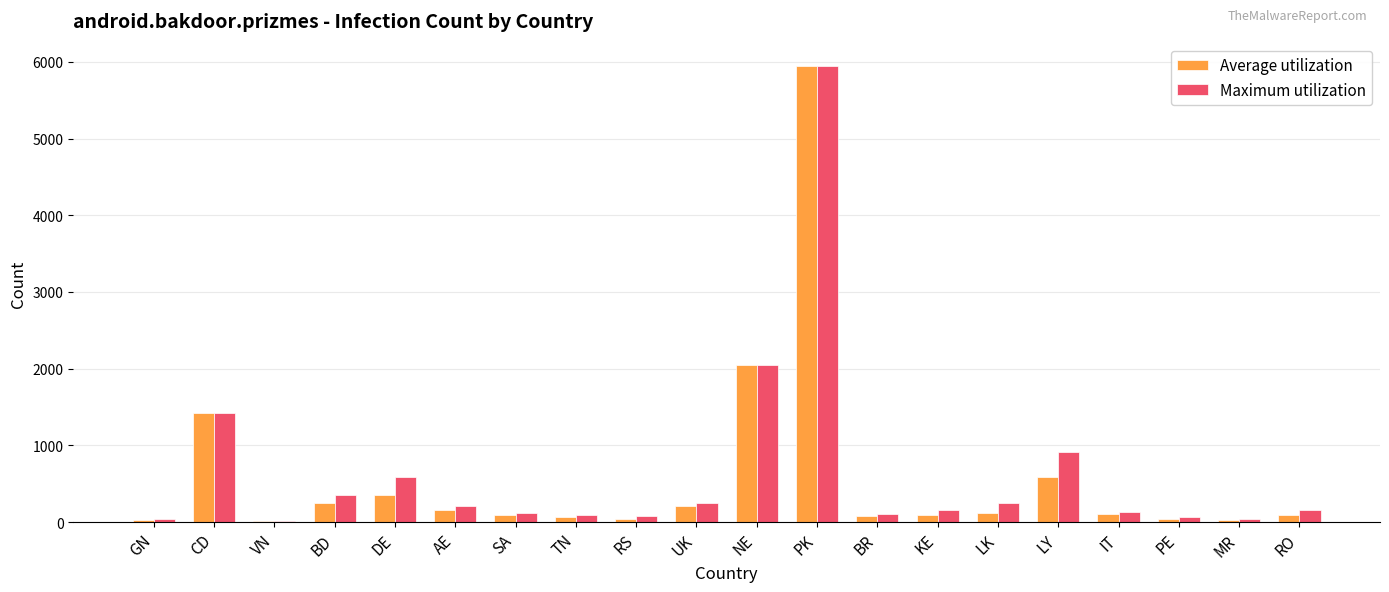

At which category is the sum across all series the highest?

PK